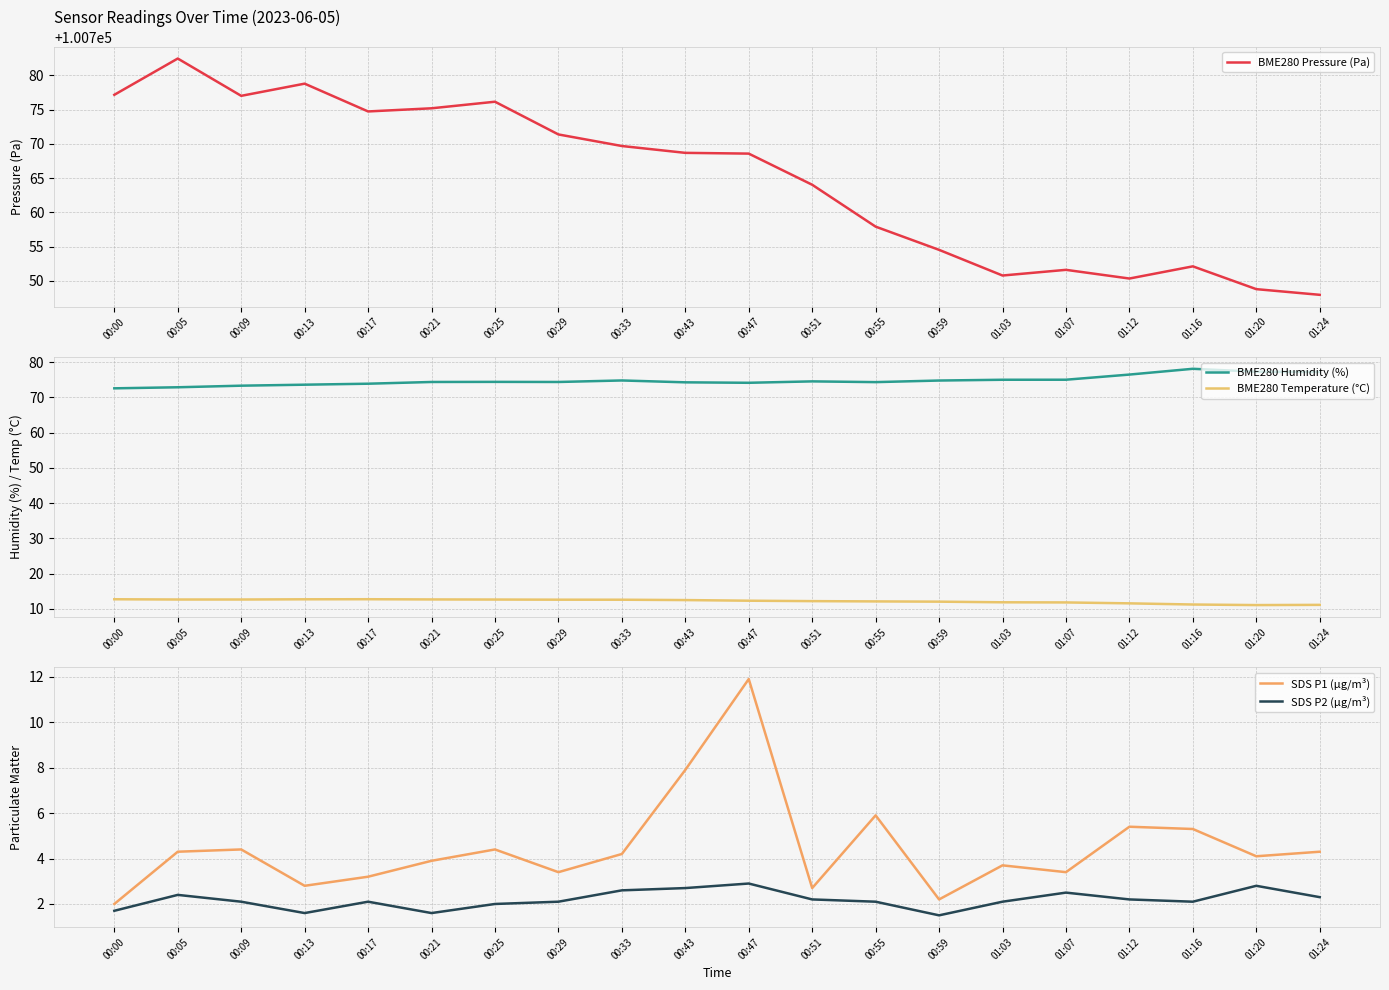

Which series has the largest range (max minus min)?

BME280 Pressure (Pa)